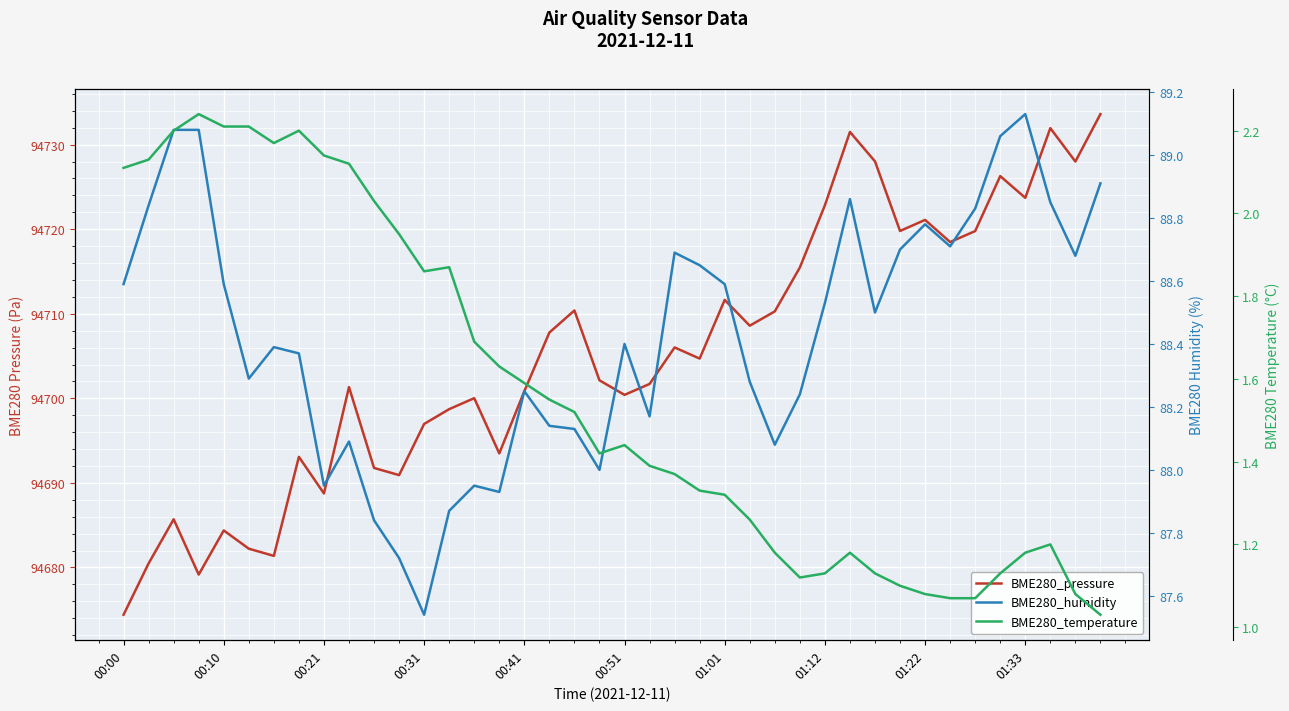

Which series changed the most between 00:00 and 22?

BME280_pressure